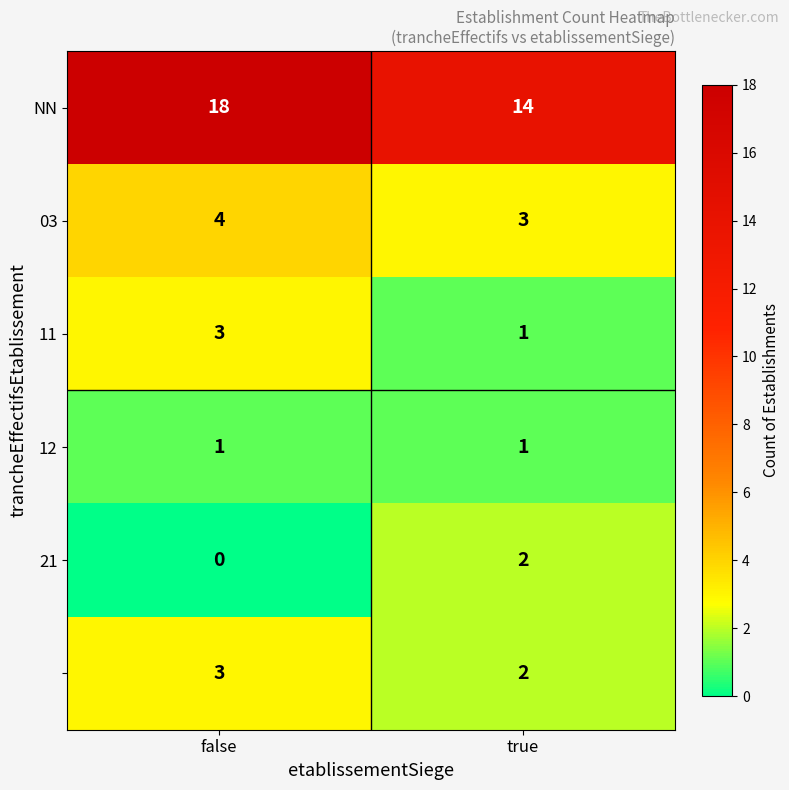

At which category is the sum across all series the highest?

false